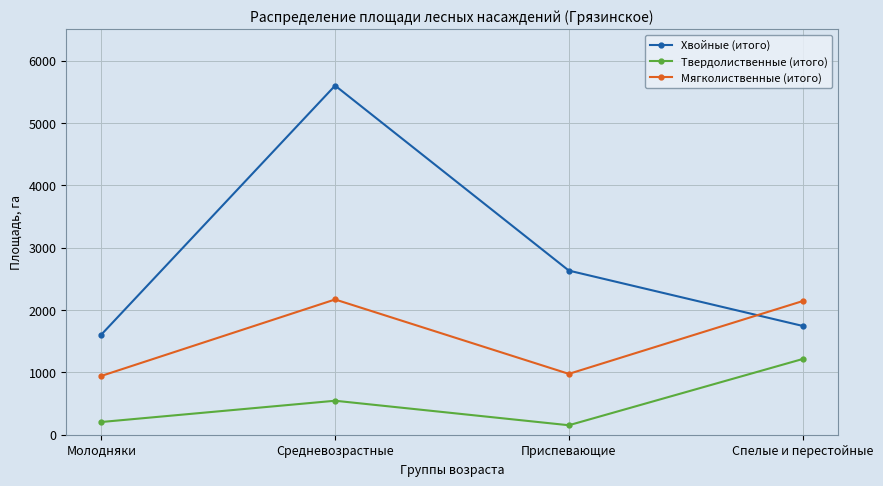

How many interior local valleys does the Мягколиственные (итого) series have?

1